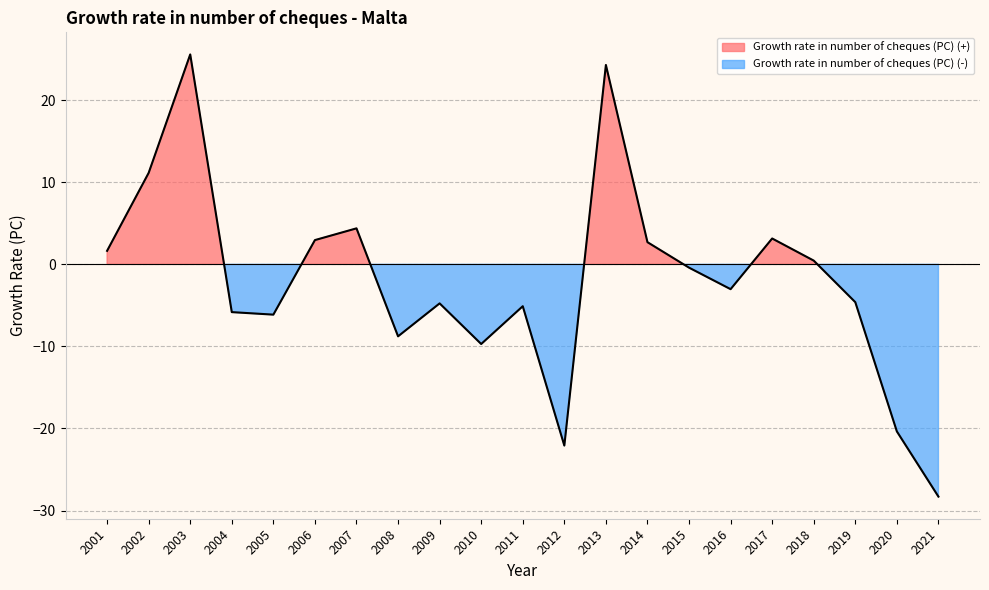

Reading left to right, what are all the values shown in this chart?

1.6	11.1	25.6	-5.8	-6.1	3.0	4.4	-8.8	-4.8	-9.7	-5.1	-22.1	24.3	2.7	-0.4	-3.0	3.2	0.5	-4.6	-20.4	-28.3